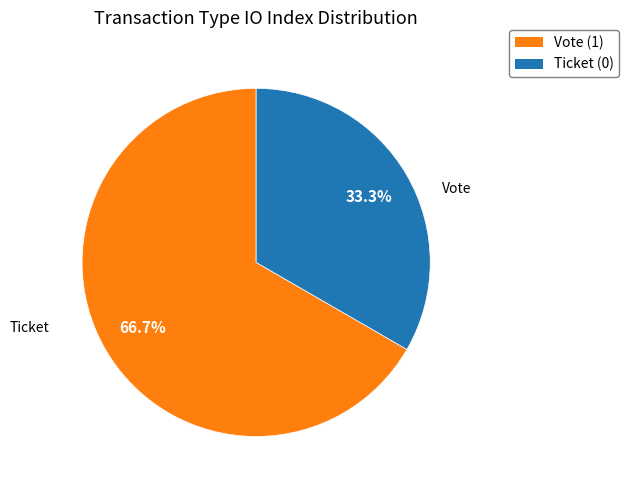

Count the number of slices in the pie.

2